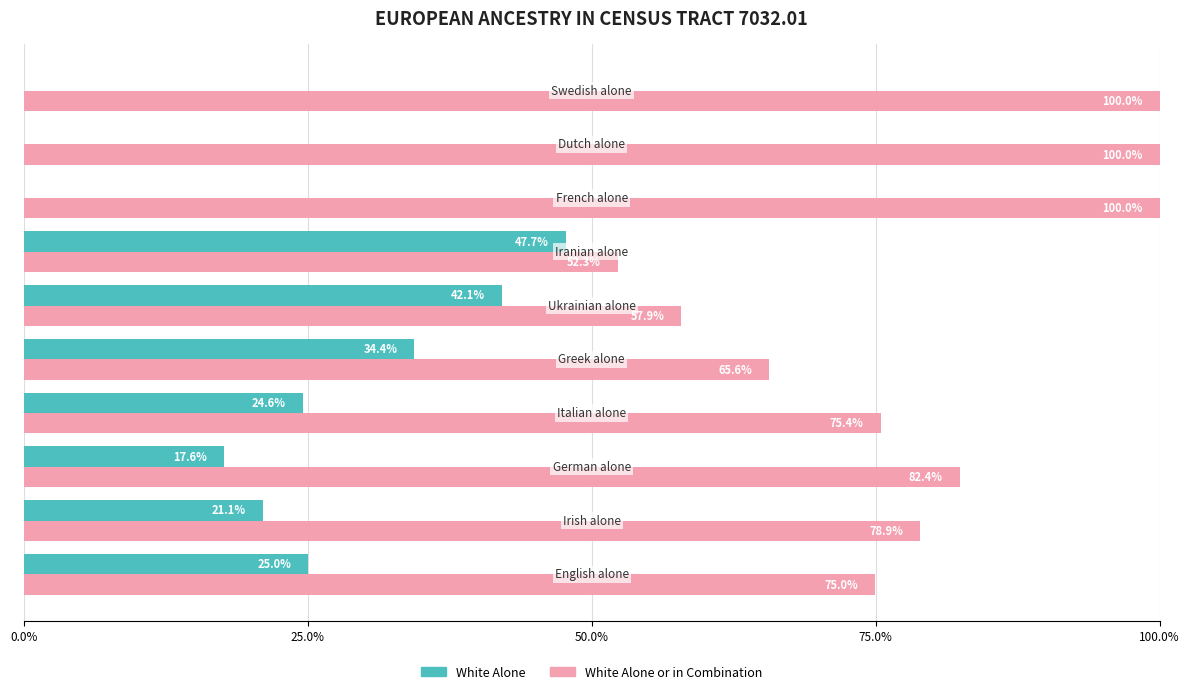

Which series has the largest total across all categories?

White Alone or in Combination